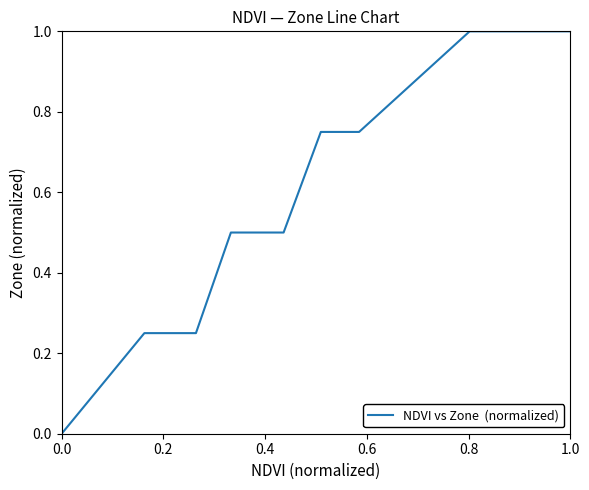

What is the greatest value displayed?

1.0